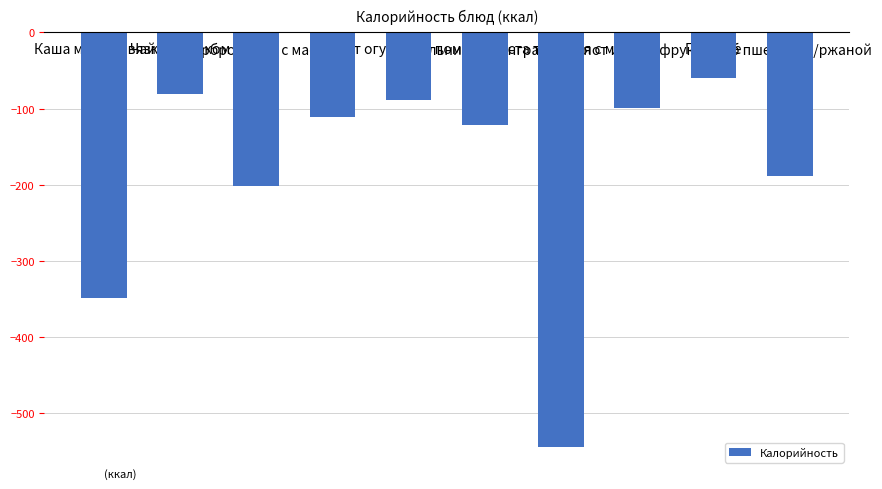

Does the chart contain stacked bars?

No